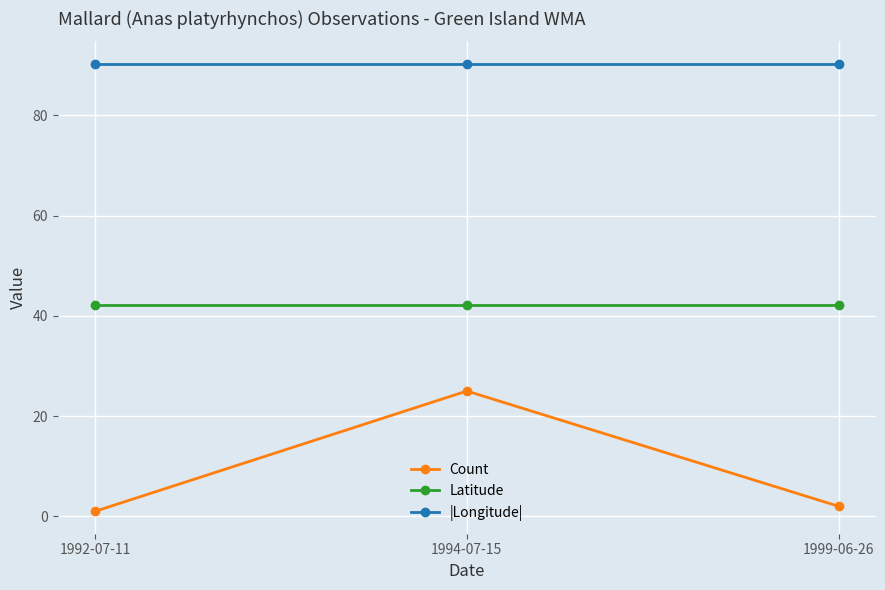

What is the label of the 2nd point from the left?

1994-07-15